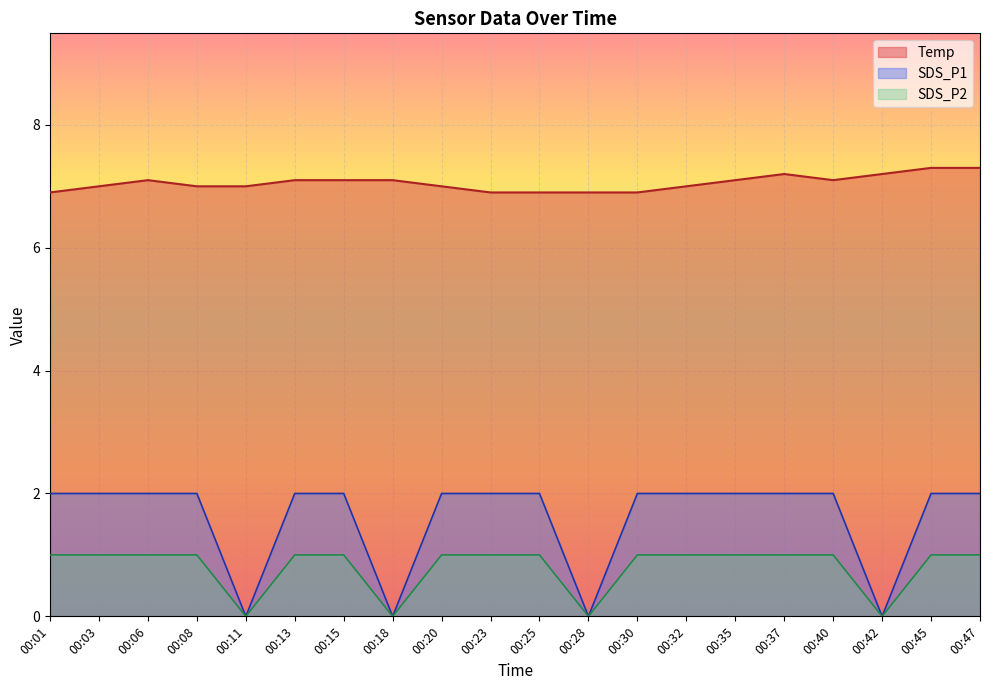

What are all the series names shown in the legend?

Temp, SDS_P1, SDS_P2